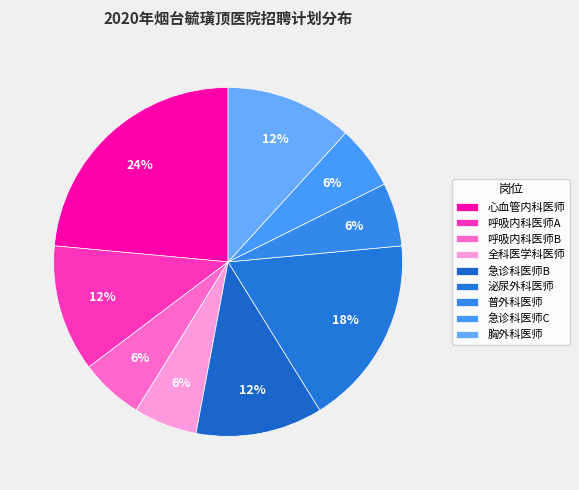

To the nearest percent, what is the difference between the 急诊科医师B and 全科医学科医师 slice percentages?

6%